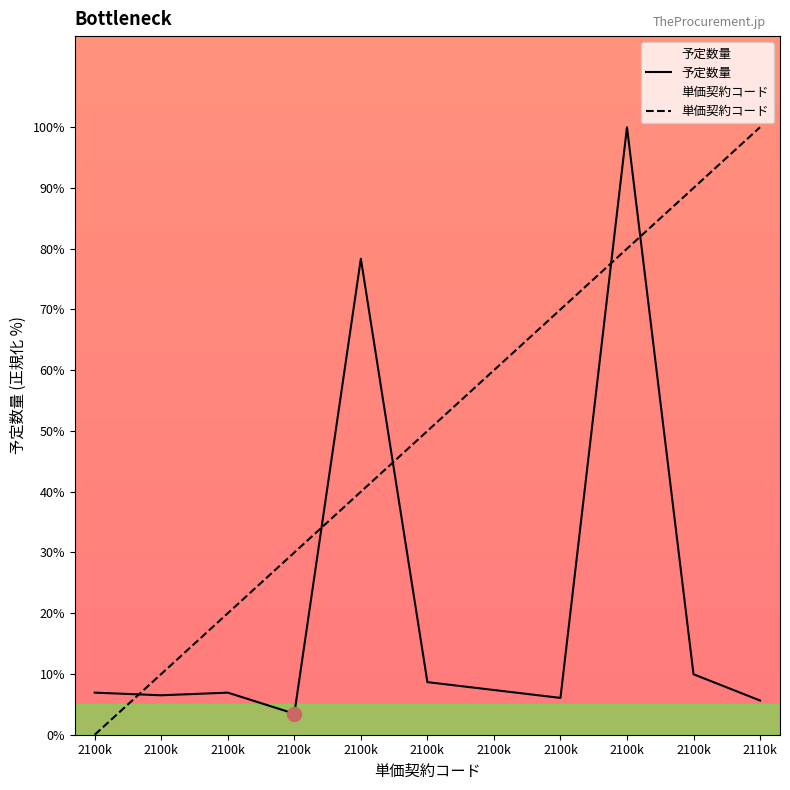

How many distinct data groups are displayed?

2